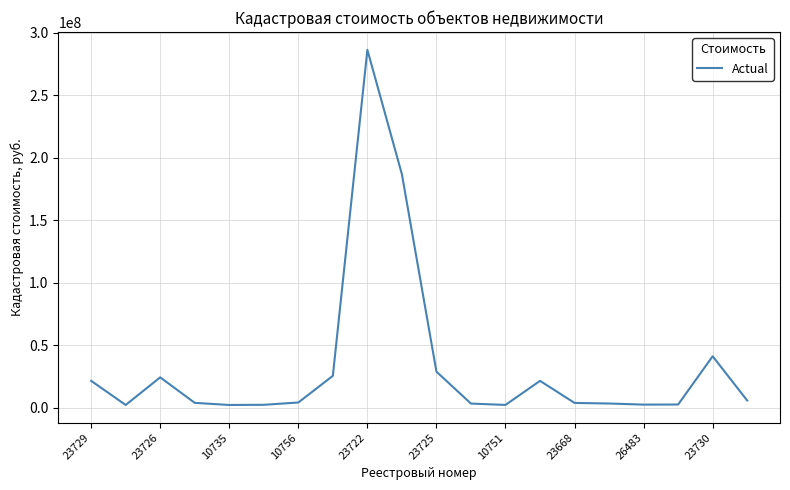

What is the maximum value shown in the chart?

286224994.8